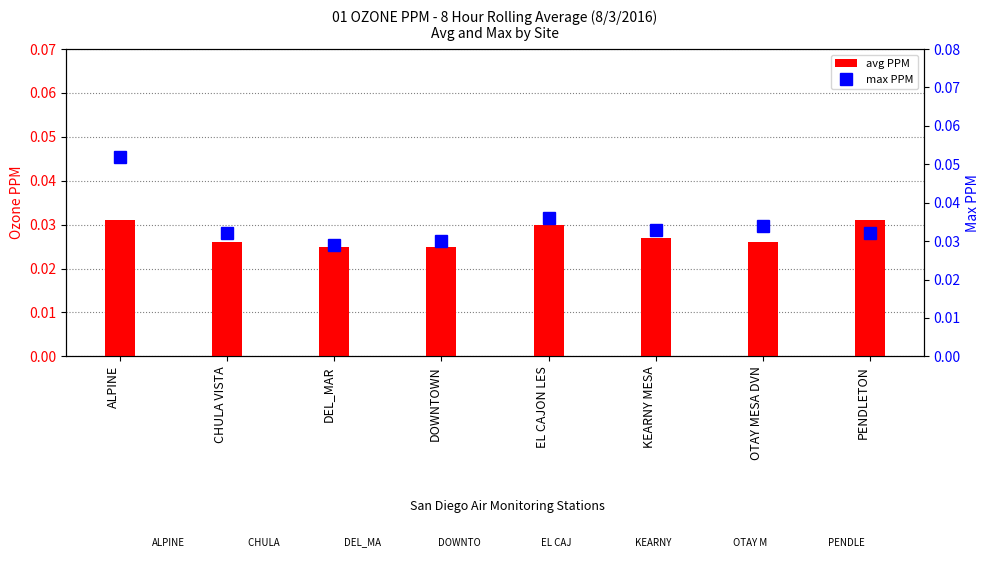

Rank the series by their maximum value, from lowest to highest.

avg, max